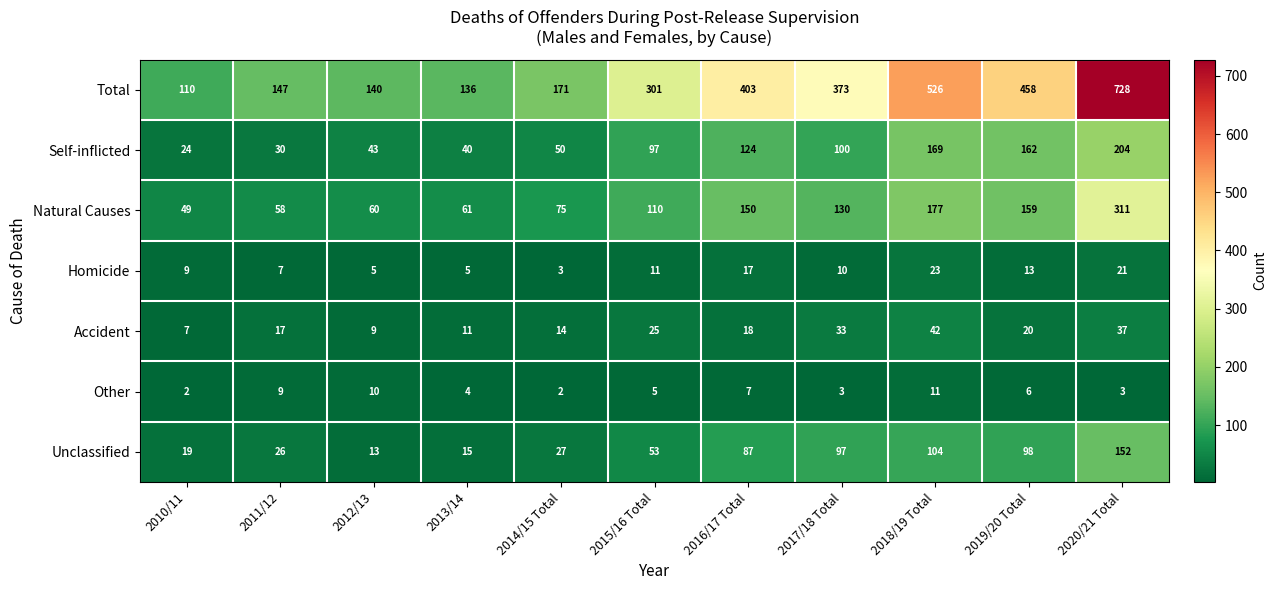

Rank the series at 2020/21 Total from highest to lowest value.

Total, Natural Causes, Self-inflicted, Unclassified, Accident, Homicide, Other